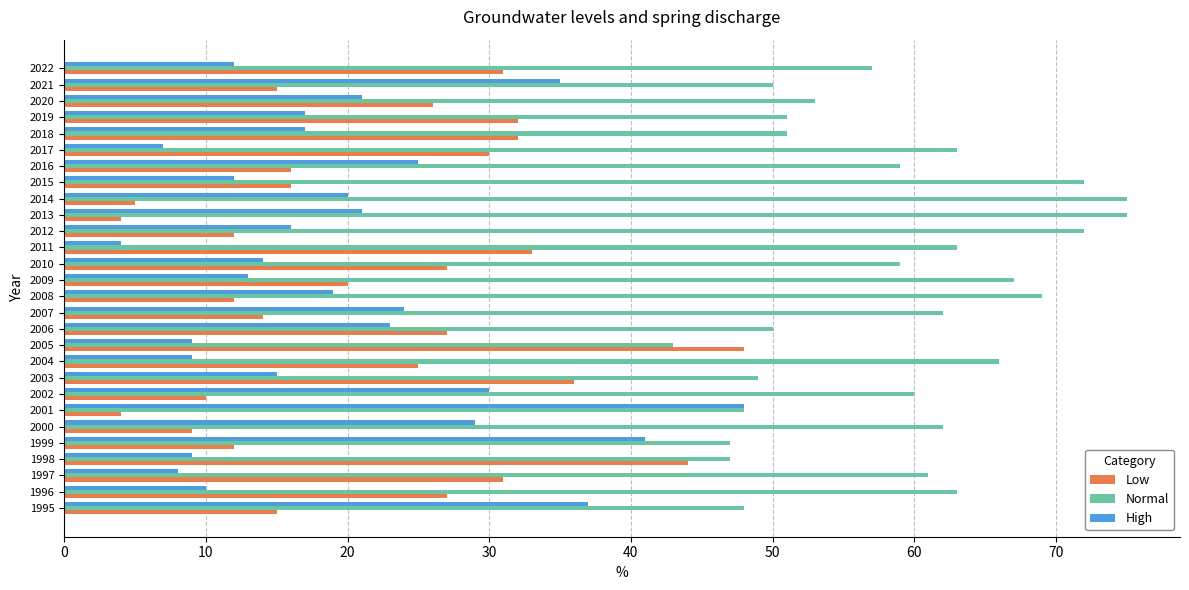

The value of High at 2015 is 12. True or false?

True